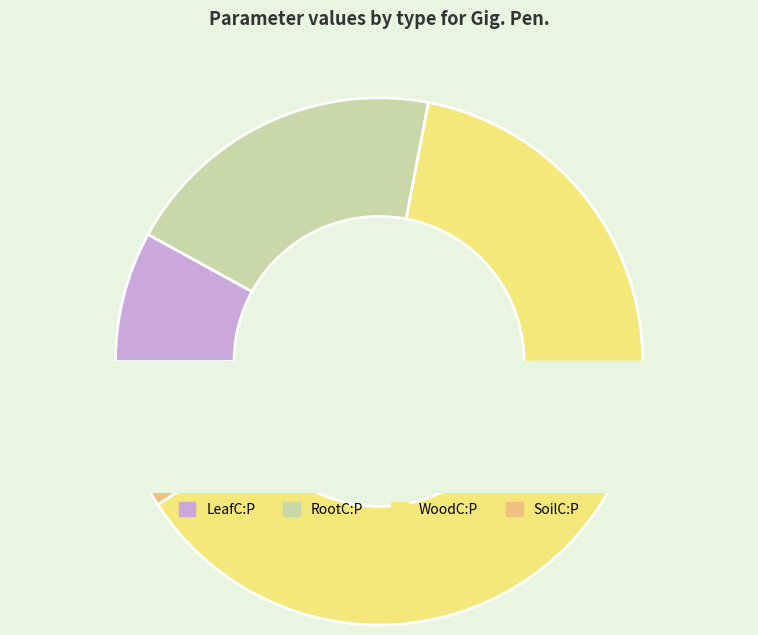

To the nearest percent, what is the average slice percentage?

25%